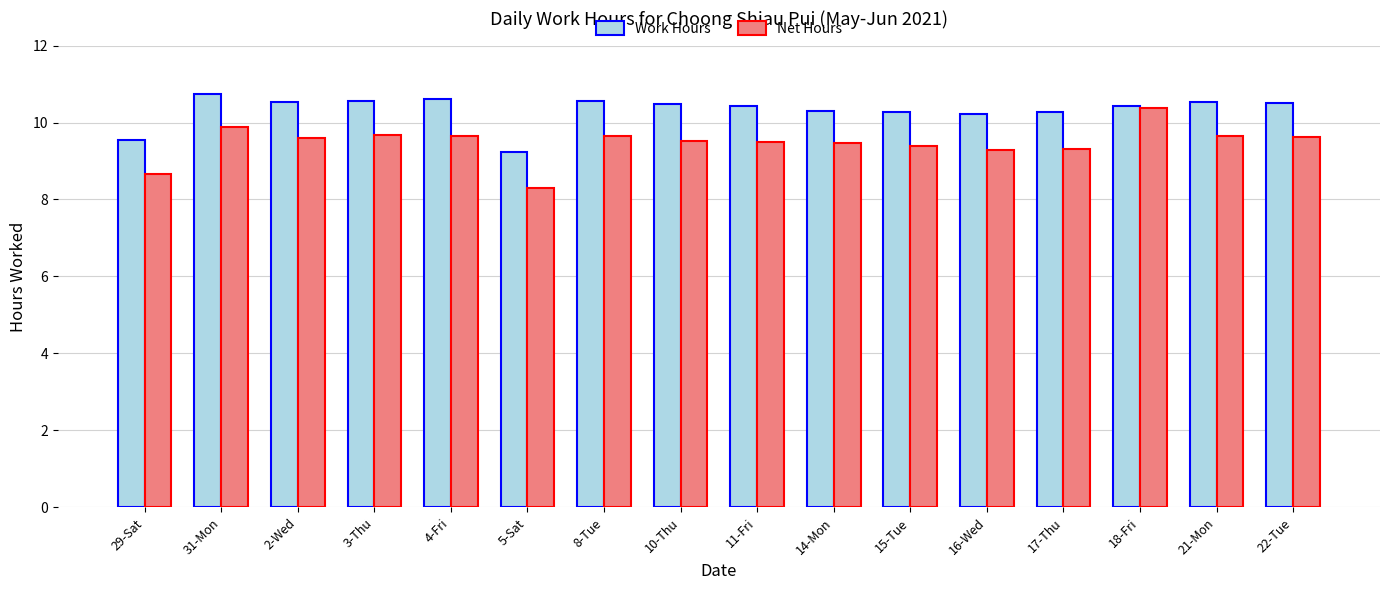

Rank the series by their average value, from lowest to highest.

Net Hours, Work Hours